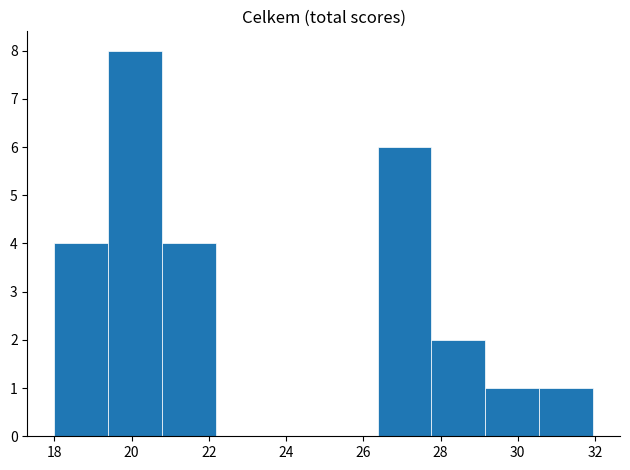

Over which range of the x-axis is the bar tallest?

19.4 to 20.8